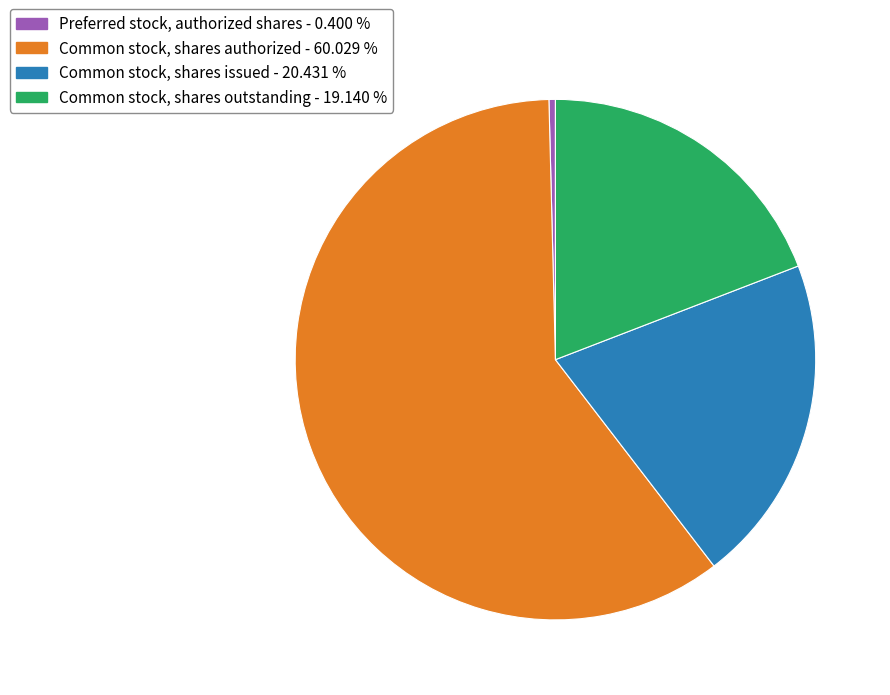

The Common stock, shares authorized slice represents 60% of the pie. True or false?

True